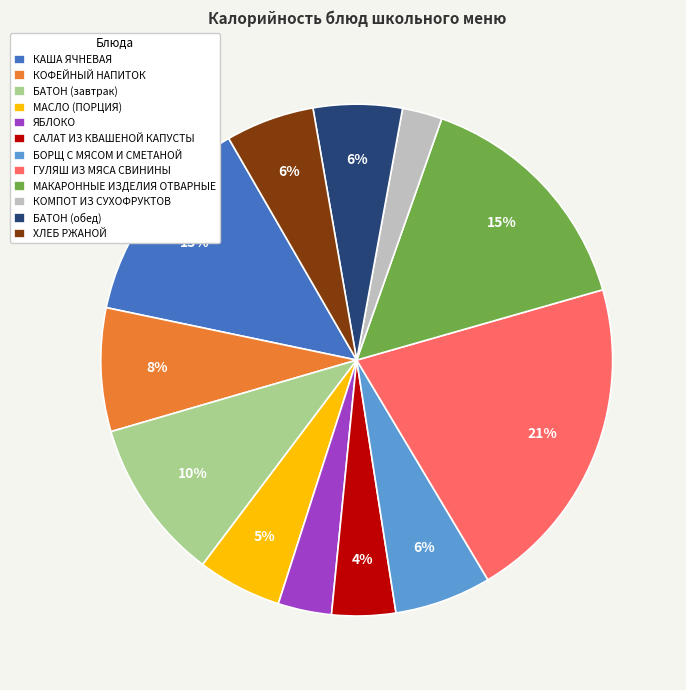

The КАША ЯЧНЕВАЯ slice represents 13% of the pie. True or false?

True